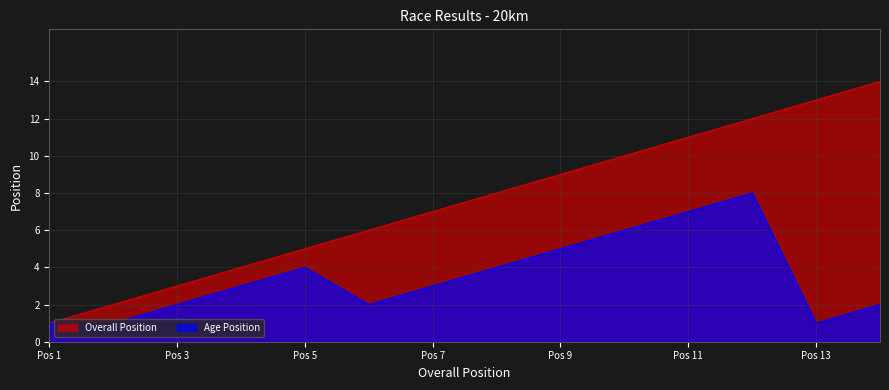

Is it true that Age Position equals 7 at Pos 5?

False